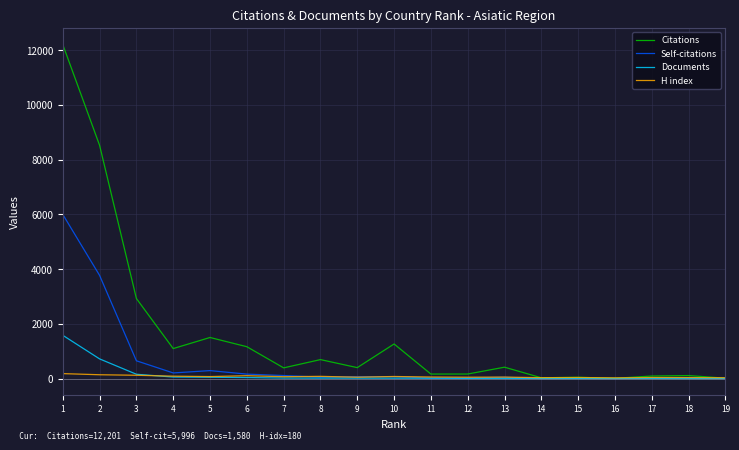

Which category has the highest value in the Citations series?

1